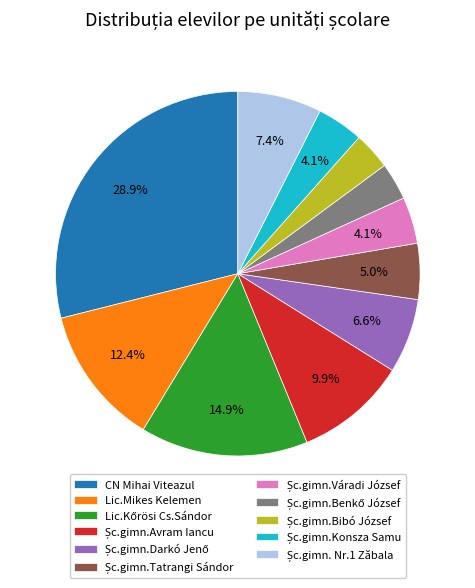

Which slice is the largest?

CN Mihai Viteazul